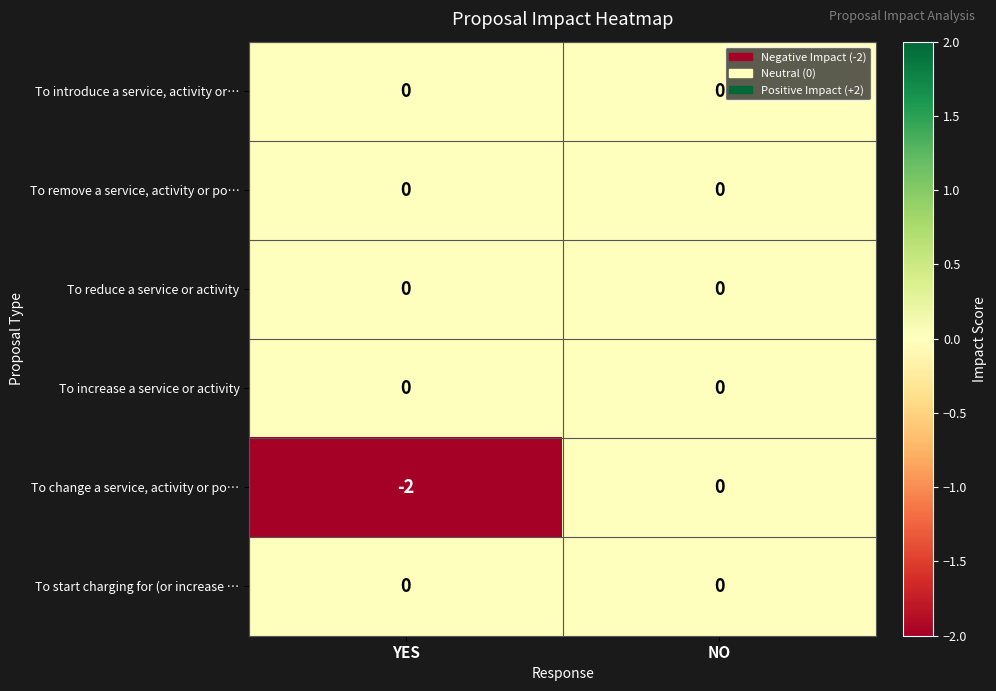

At which category is the sum across all series the highest?

NO